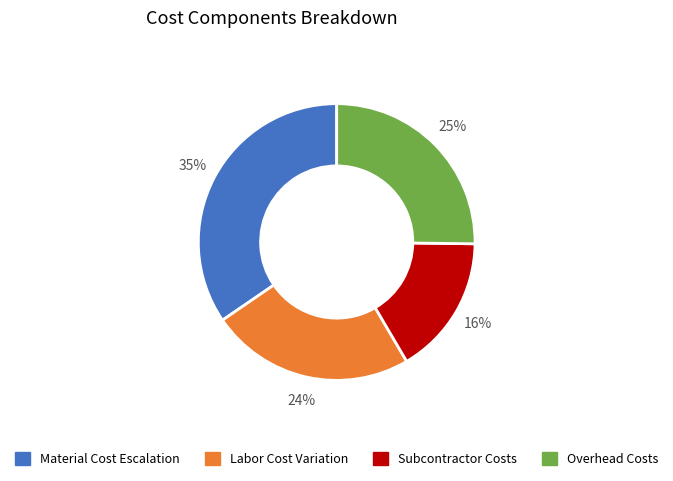

Which has a higher value, Labor Cost Variation or Overhead Costs?

Overhead Costs